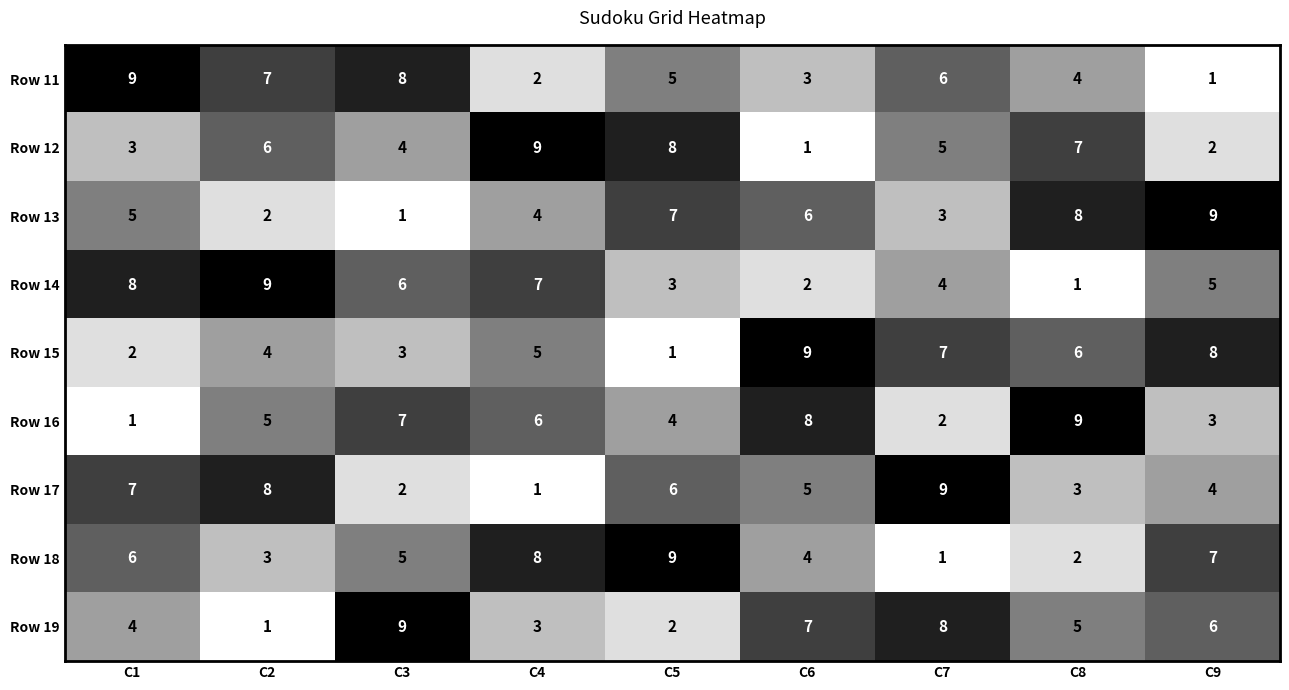

Where does the Row 17 series first go above 5?

C1